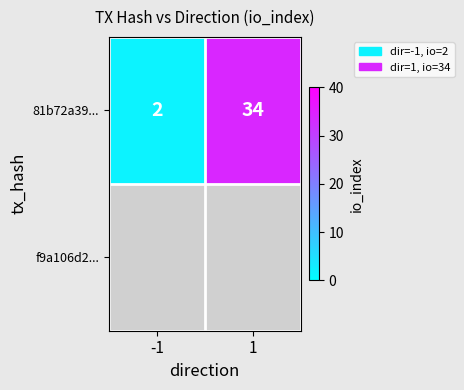

What is the difference between the values at 1 and -1?

32